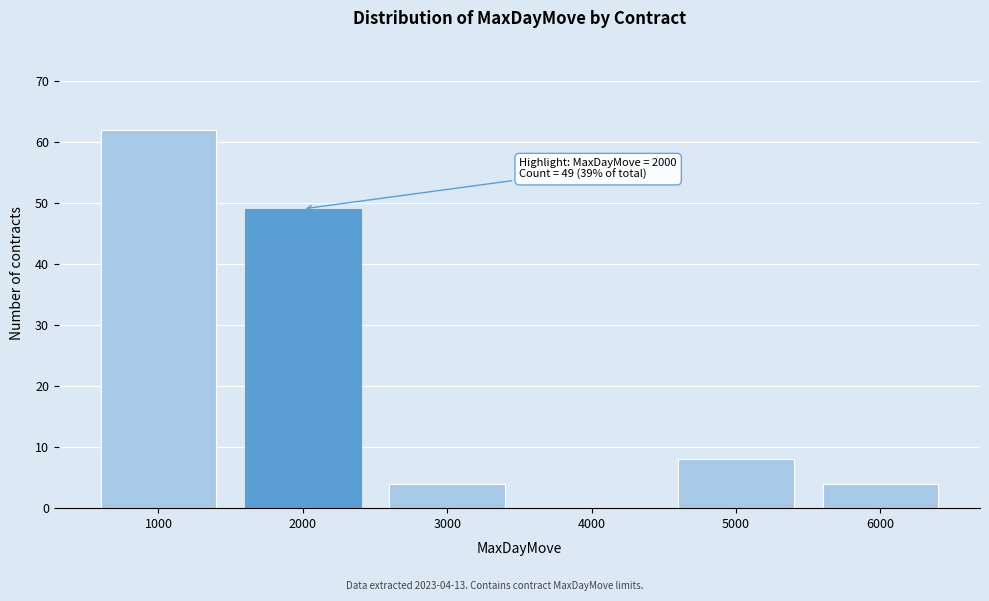

Which range on the x-axis has the tallest bar?

500 to 1500